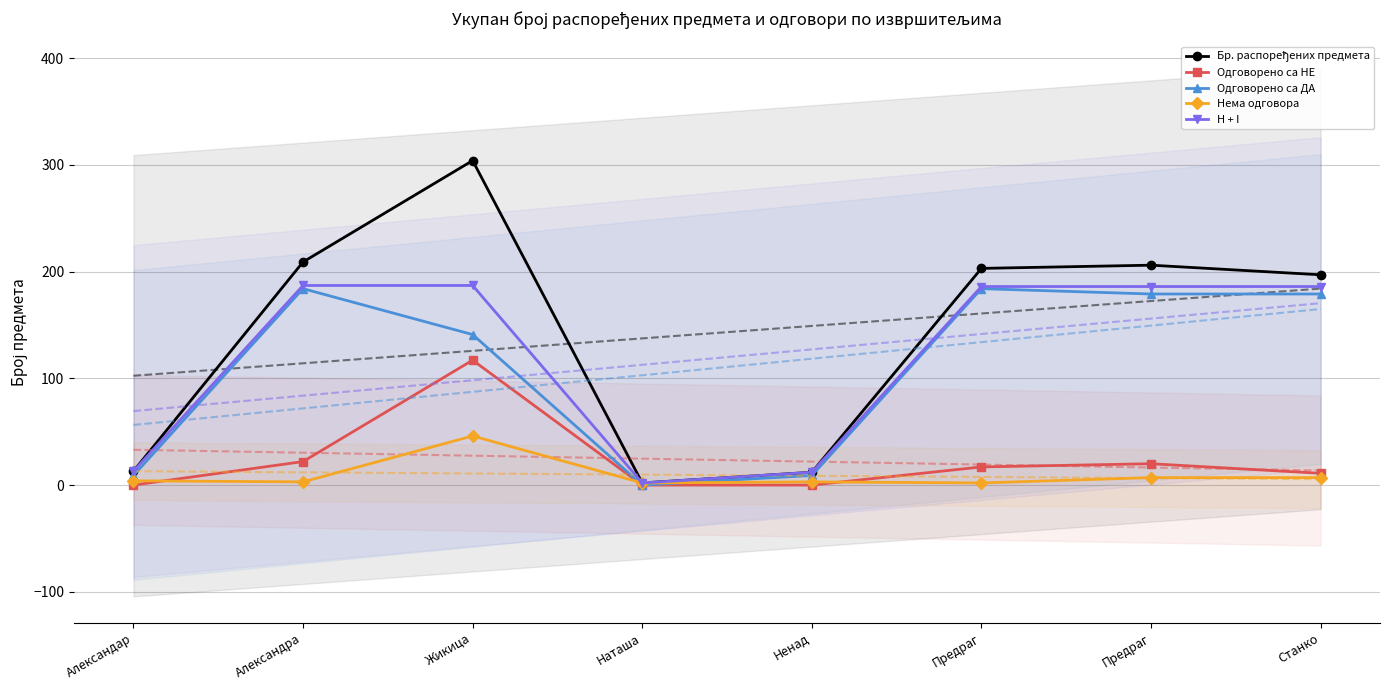

Does the chart have visible grid lines?

Yes